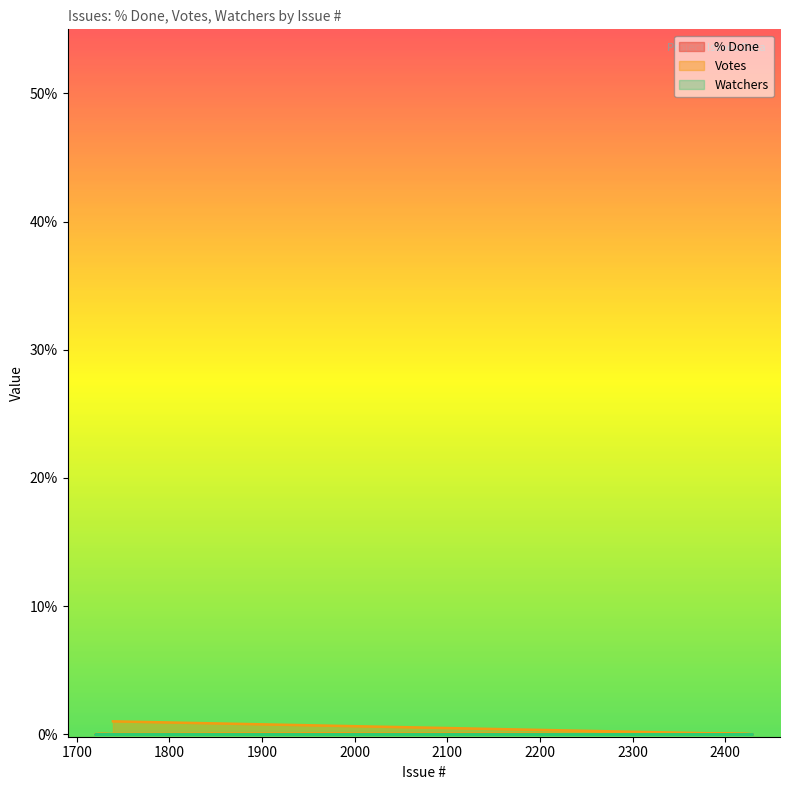

List the series in order of their peak value, highest first.

Votes, % Done, Watchers